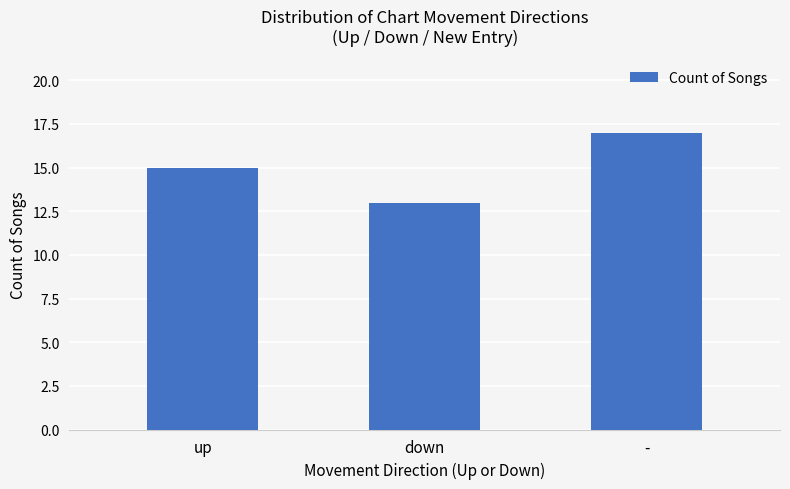

Is it true that the value at up is 6?

False